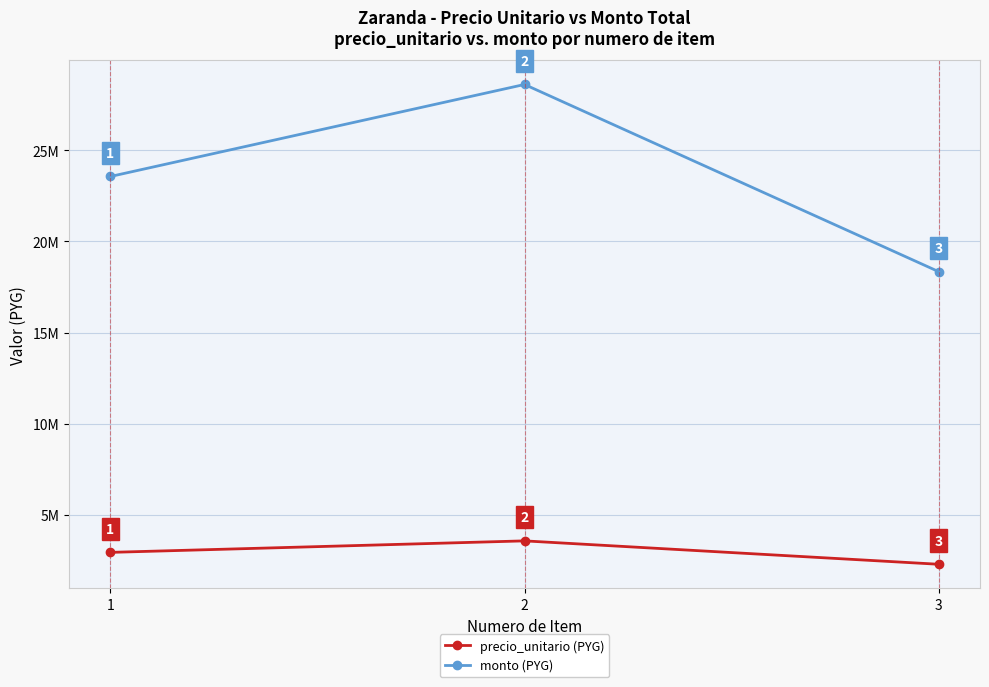

What is the difference between the monto (PYG) values at 1 and 3?

5217800